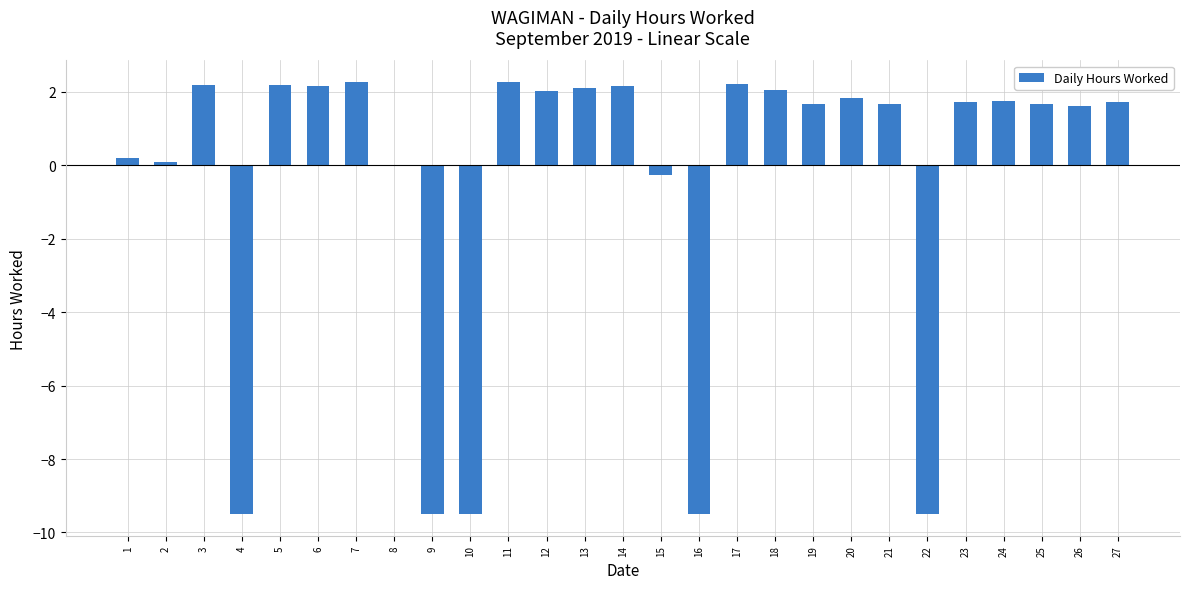

Between 21 and 16, which is larger?

21